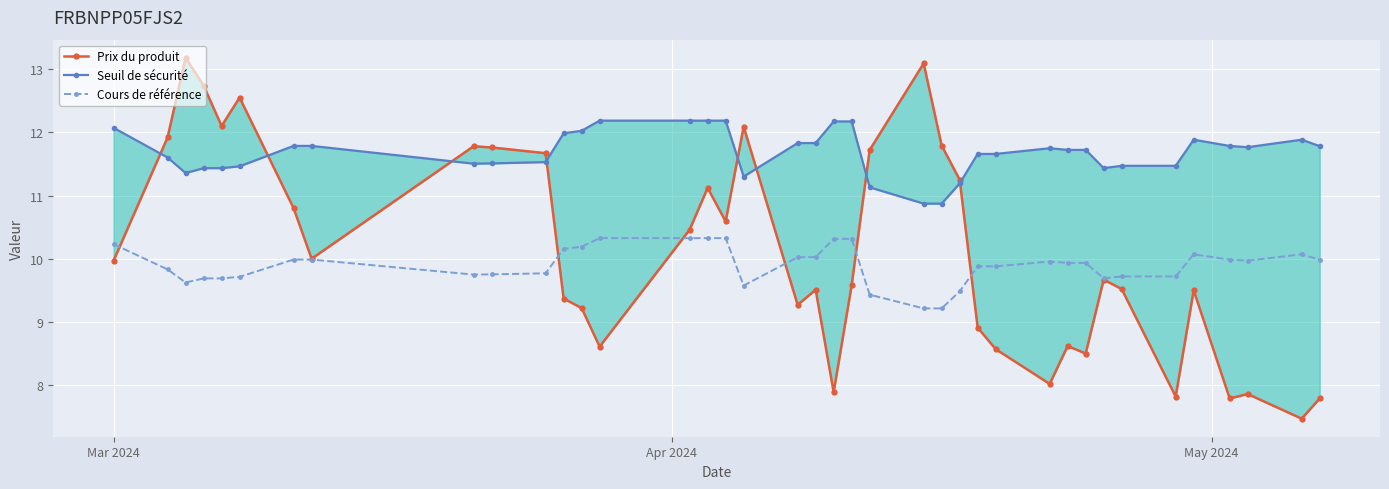

At how many categories does at least one series exceed 11?

39